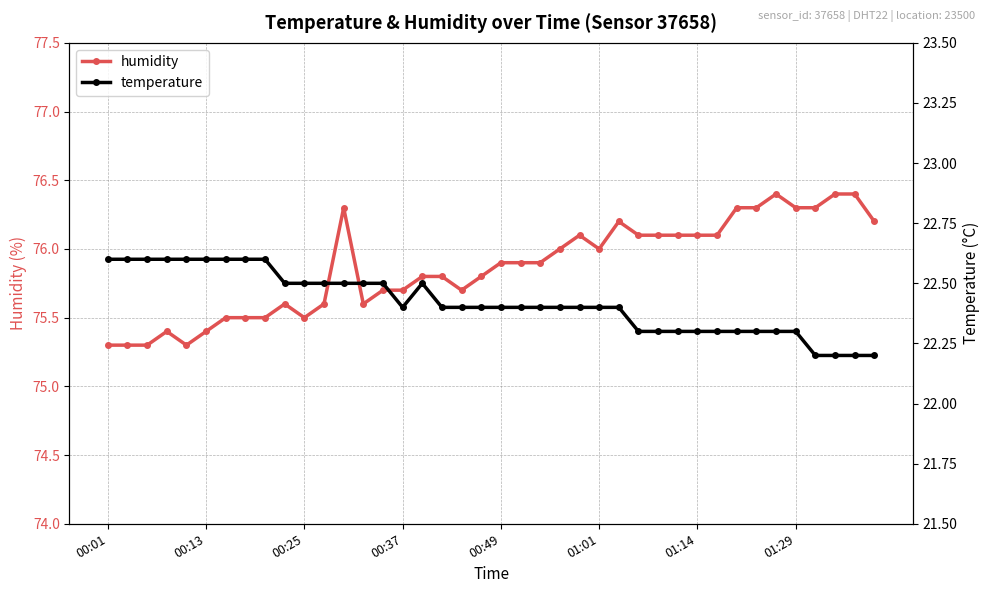

The value of humidity at 13 is 28.2. True or false?

False